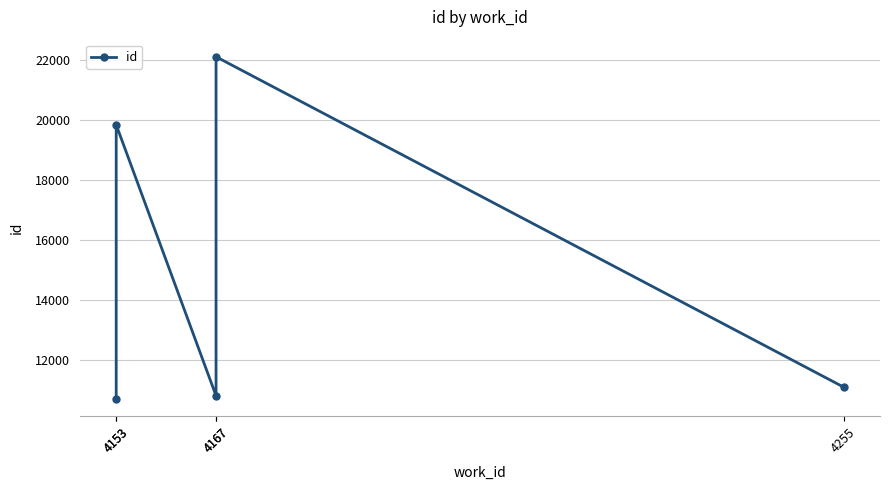

What is the value of the 4th point from the left?

10800